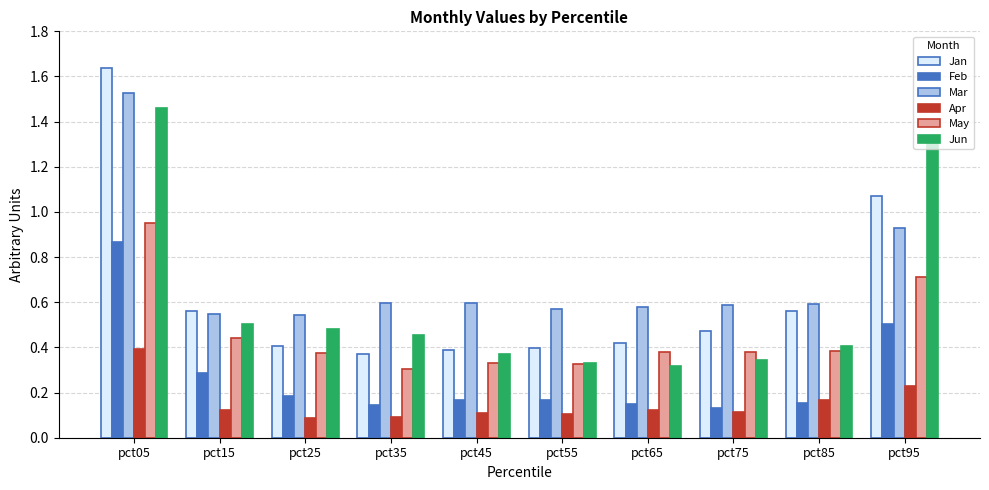

At which category is the sum across all series the highest?

pct05